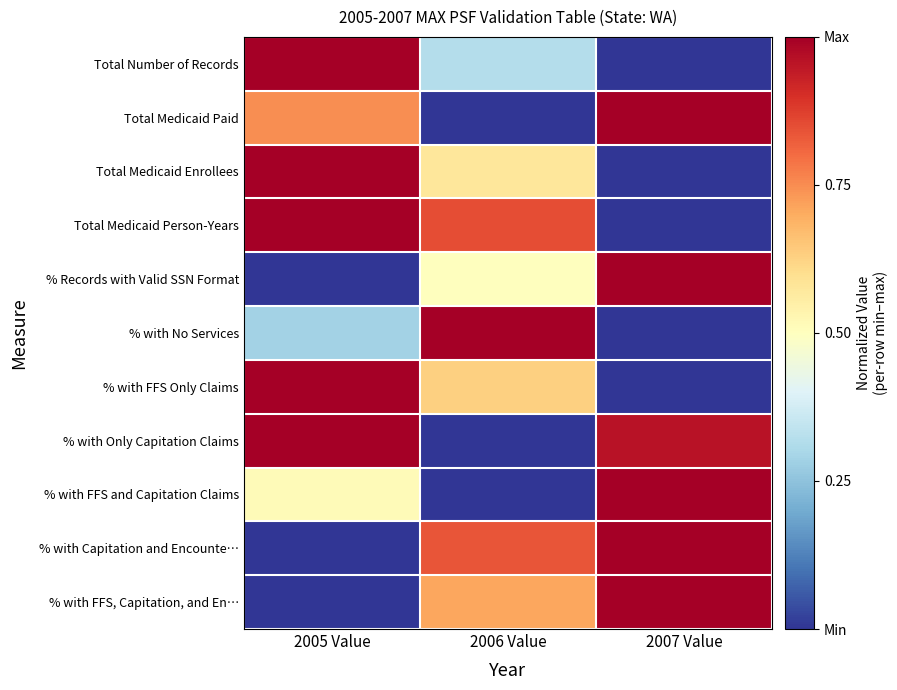

At which category is the sum across all series the highest?

2005 Value